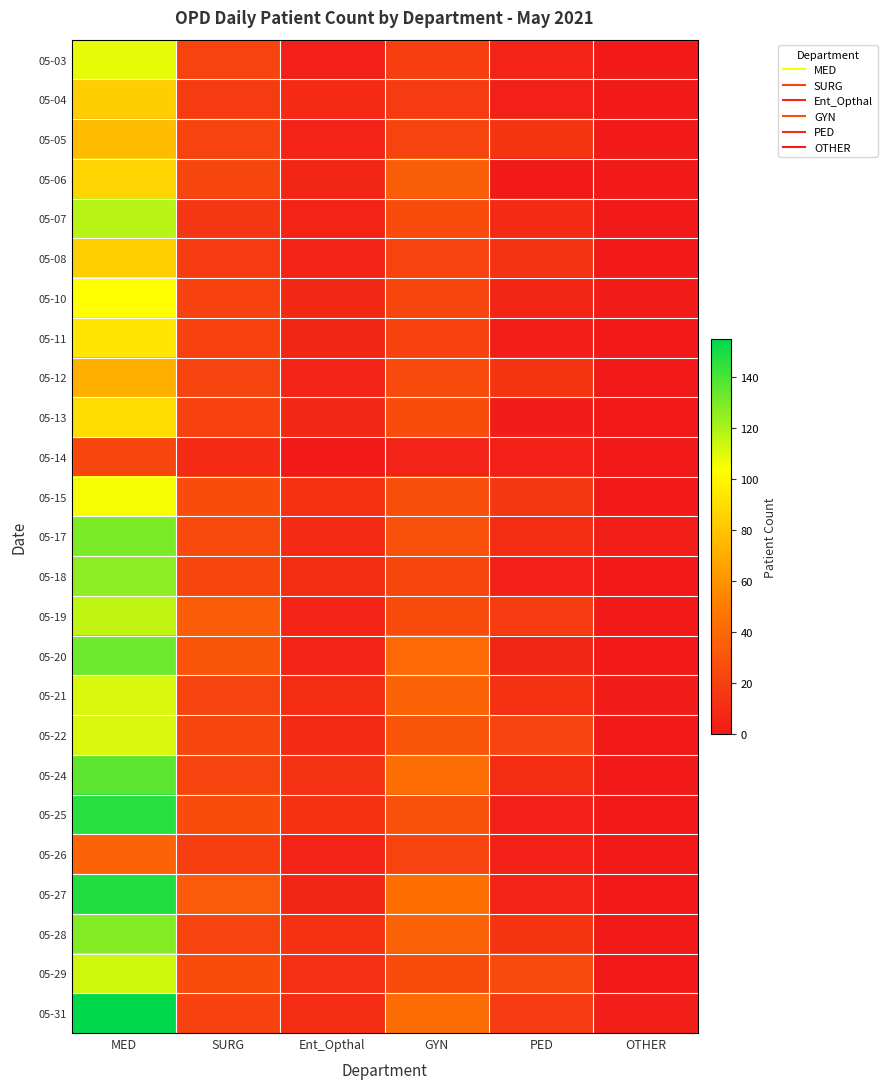

Reading left to right, transcribe all the data shown in this chart.

05-03: MED=108	SURG=22	Ent_Opthal=4	GYN=19	PED=5	OTHER=0
05-04: MED=83	SURG=17	Ent_Opthal=9	GYN=17	PED=4	OTHER=0
05-05: MED=76	SURG=22	Ent_Opthal=5	GYN=22	PED=14	OTHER=0
05-06: MED=86	SURG=23	Ent_Opthal=7	GYN=35	PED=0	OTHER=0
05-07: MED=118	SURG=15	Ent_Opthal=6	GYN=26	PED=9	OTHER=0
05-08: MED=84	SURG=17	Ent_Opthal=5	GYN=22	PED=13	OTHER=0
05-10: MED=103	SURG=20	Ent_Opthal=8	GYN=23	PED=7	OTHER=2
05-11: MED=93	SURG=20	Ent_Opthal=7	GYN=21	PED=3	OTHER=0
05-12: MED=71	SURG=22	Ent_Opthal=5	GYN=25	PED=14	OTHER=0
05-13: MED=90	SURG=21	Ent_Opthal=8	GYN=26	PED=2	OTHER=0
05-14: MED=23	SURG=9	Ent_Opthal=1	GYN=5	PED=4	OTHER=0
05-15: MED=105	SURG=26	Ent_Opthal=12	GYN=27	PED=15	OTHER=0
05-17: MED=130	SURG=25	Ent_Opthal=9	GYN=28	PED=10	OTHER=3
05-18: MED=126	SURG=23	Ent_Opthal=10	GYN=23	PED=4	OTHER=0
05-19: MED=116	SURG=34	Ent_Opthal=6	GYN=26	PED=17	OTHER=0
05-20: MED=132	SURG=30	Ent_Opthal=5	GYN=41	PED=7	OTHER=0
05-21: MED=111	SURG=22	Ent_Opthal=10	GYN=38	PED=12	OTHER=2
05-22: MED=111	SURG=23	Ent_Opthal=9	GYN=30	PED=22	OTHER=0
05-24: MED=136	SURG=22	Ent_Opthal=13	GYN=43	PED=10	OTHER=1
05-25: MED=146	SURG=26	Ent_Opthal=12	GYN=29	PED=4	OTHER=1
05-26: MED=38	SURG=19	Ent_Opthal=5	GYN=22	PED=4	OTHER=0
05-27: MED=148	SURG=33	Ent_Opthal=7	GYN=44	PED=5	OTHER=0
05-28: MED=128	SURG=22	Ent_Opthal=12	GYN=37	PED=14	OTHER=1
05-29: MED=113	SURG=26	Ent_Opthal=11	GYN=26	PED=25	OTHER=1
05-31: MED=155	SURG=21	Ent_Opthal=10	GYN=42	PED=17	OTHER=3